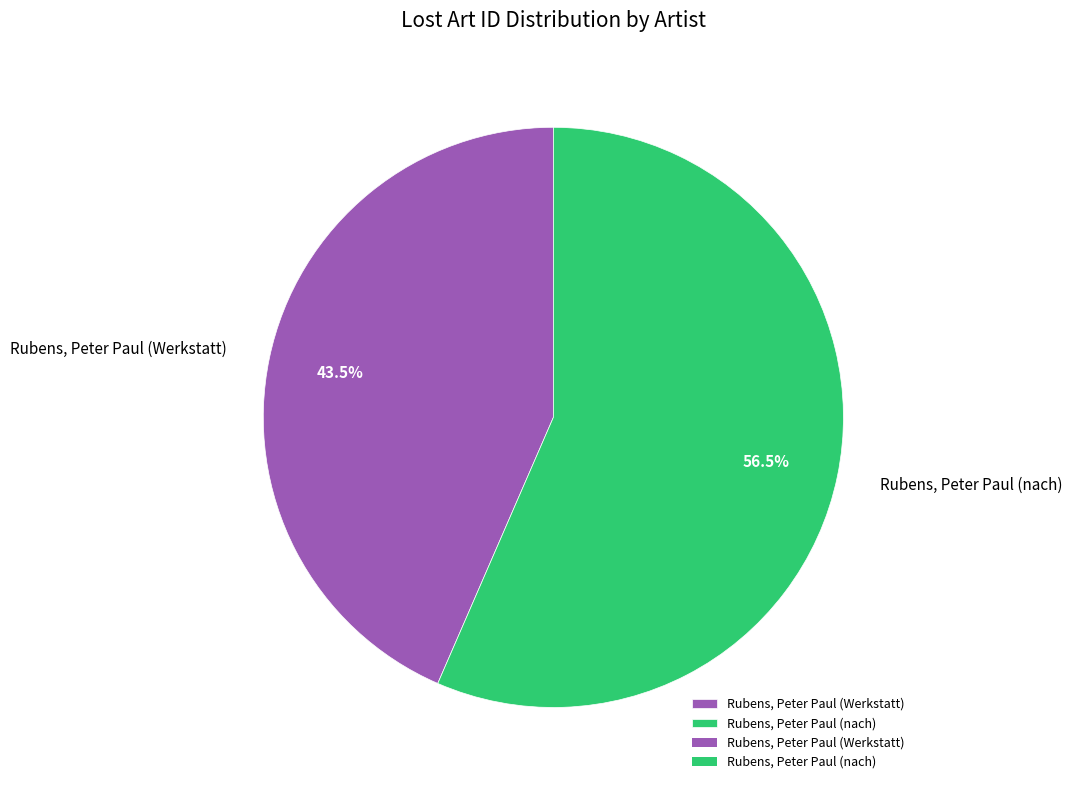

What is the ratio of the value at Rubens, Peter Paul (nach) to the value at Rubens, Peter Paul (Werkstatt)?

1.3